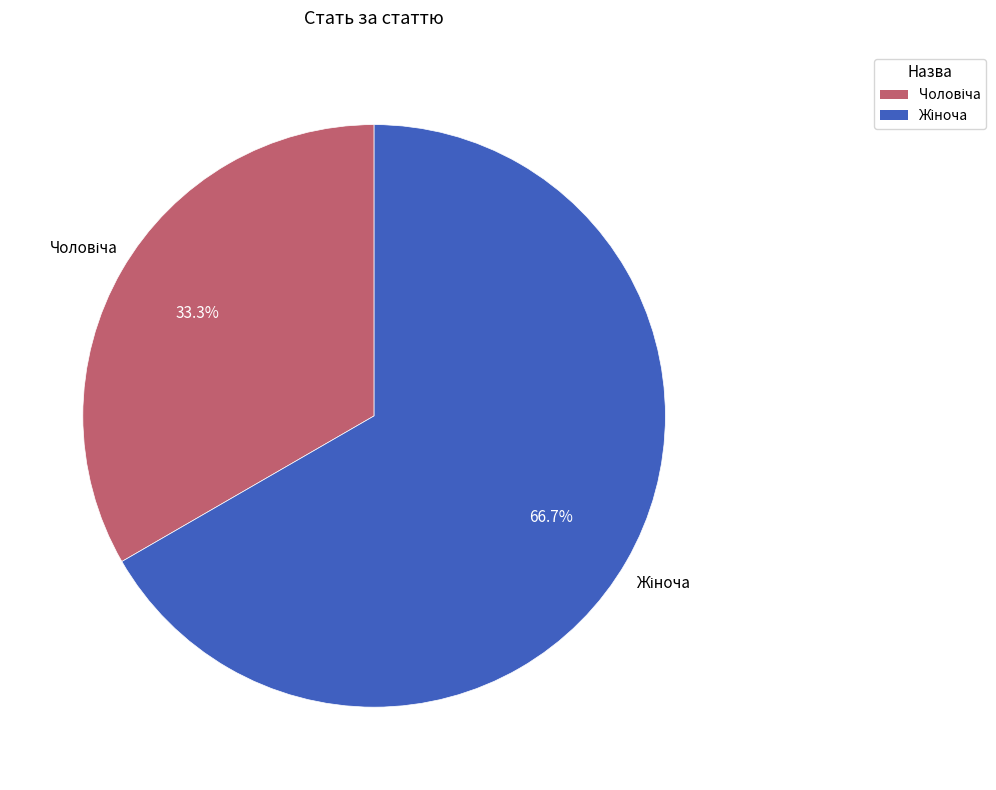

Does any single category account for the majority?

Yes